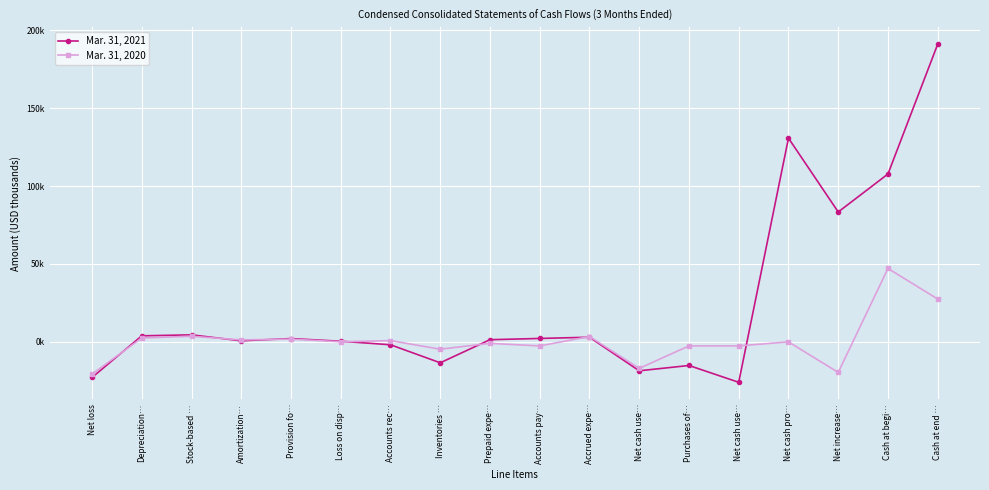

What are all the series names shown in the legend?

Mar. 31, 2021, Mar. 31, 2020